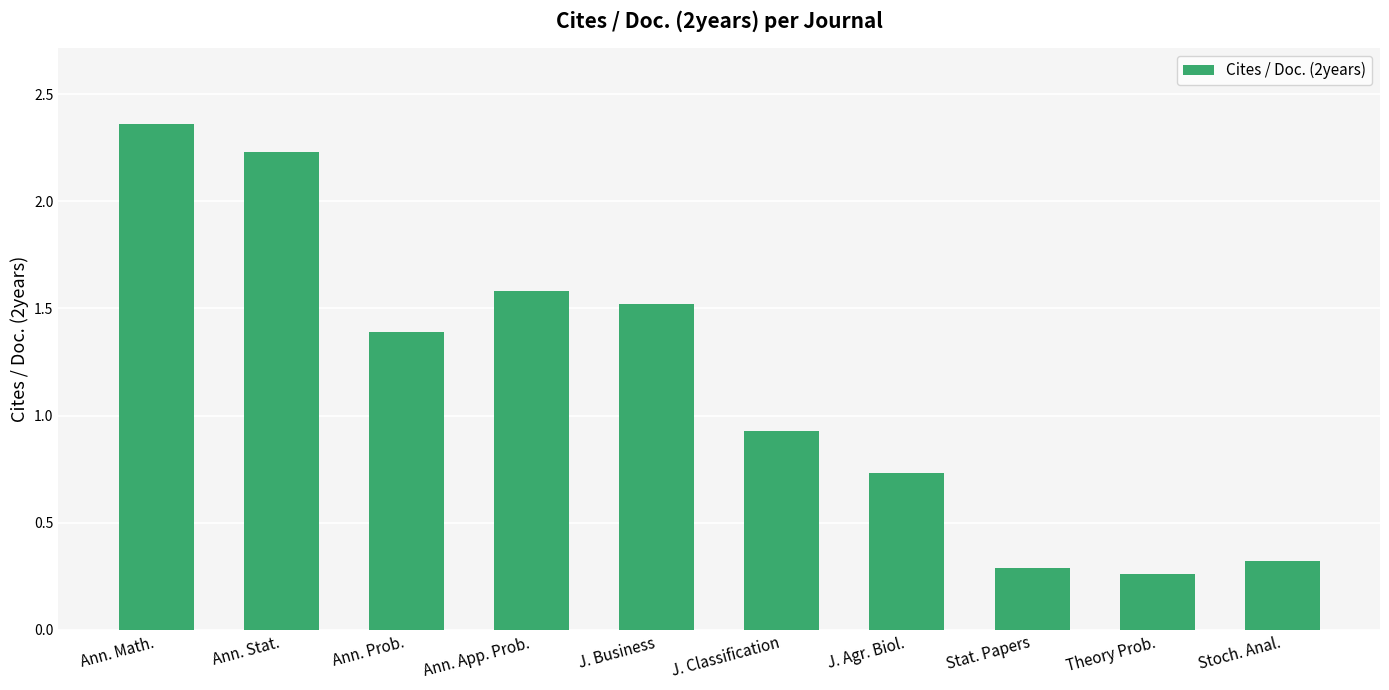

List the labels in order of value, largest first.

Ann. Math., Ann. Stat., Ann. App. Prob., J. Business, Ann. Prob., J. Classification, J. Agr. Biol., Stoch. Anal., Stat. Papers, Theory Prob.